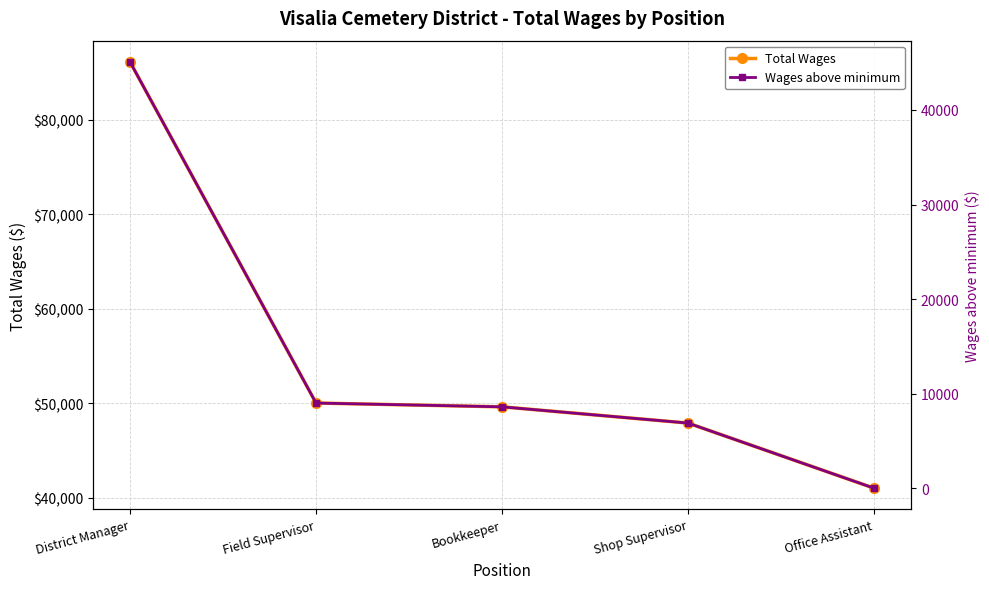

Rank the series by their maximum value, from lowest to highest.

Wages above minimum, Total Wages